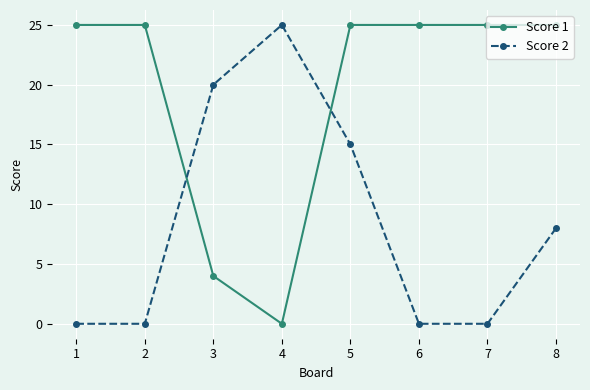

What is the difference between the second highest and minimum values in the Score 1 series?

25